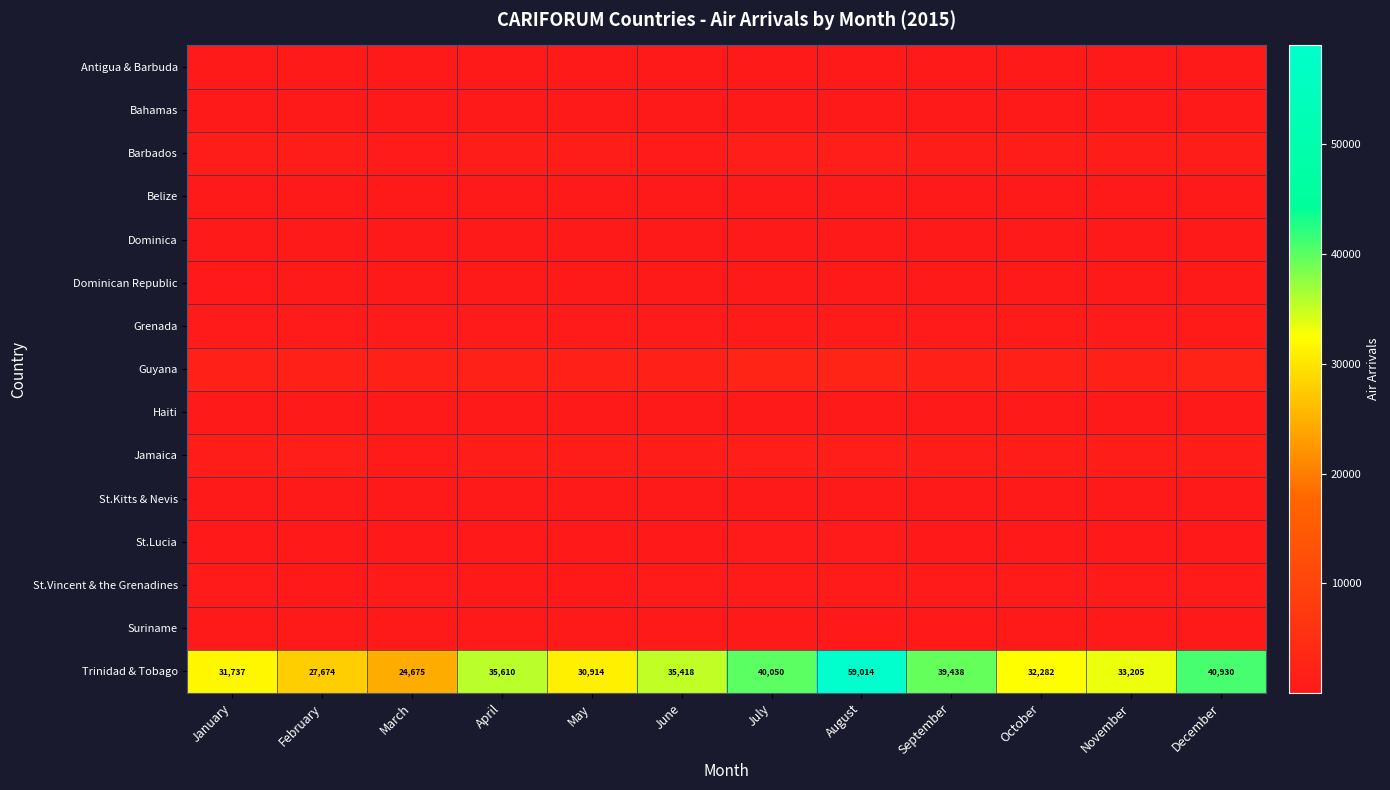

What is the minimum value for Trinidad & Tobago?

24675